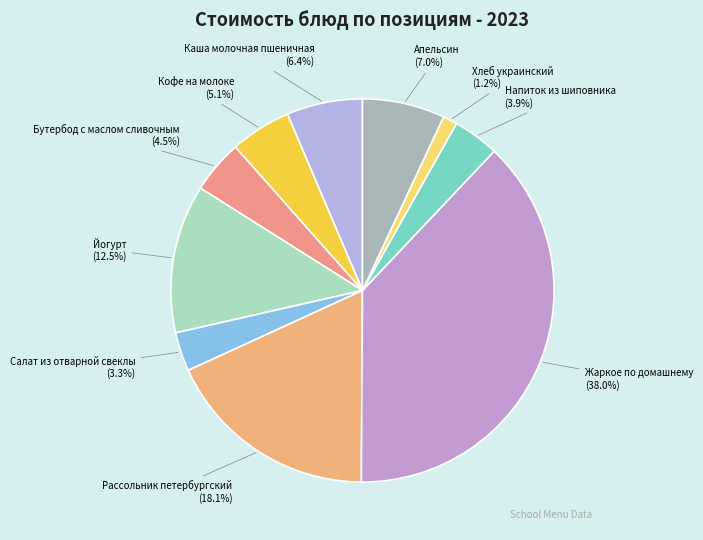

Which category has the biggest portion of the pie?

Жаркое по домашнему